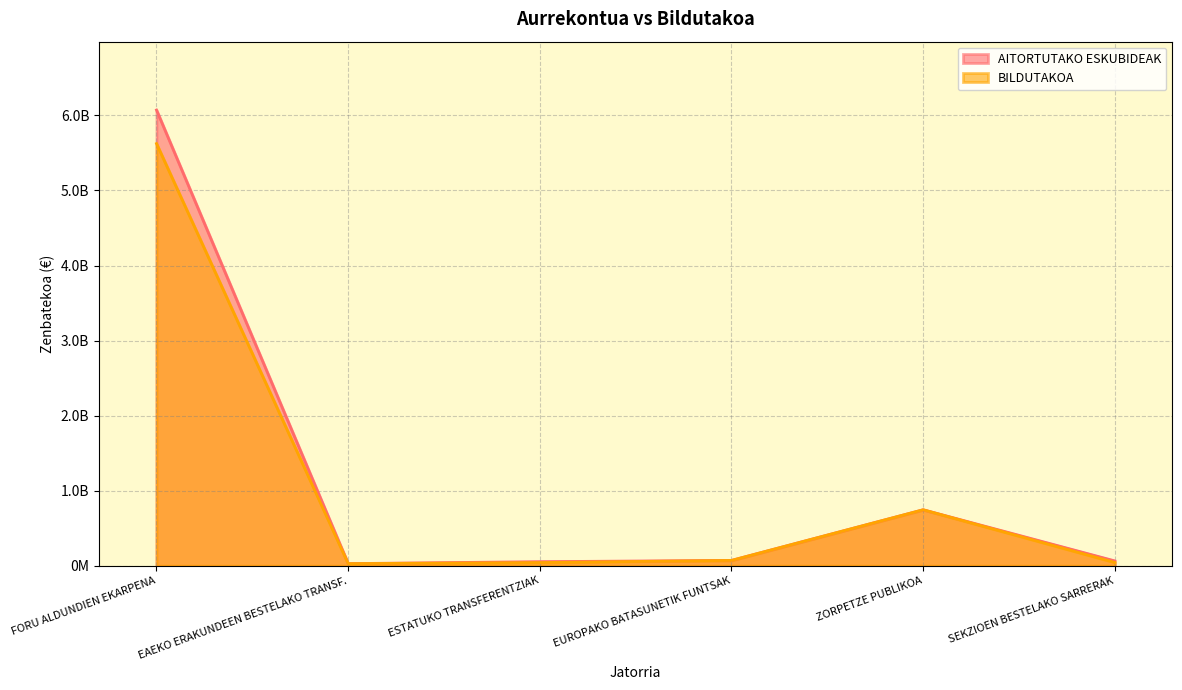

At which label does AITORTUTAKO ESKUBIDEAK reach its minimum?

EAEKO ERAKUNDEEN BESTELAKO TRANSF.